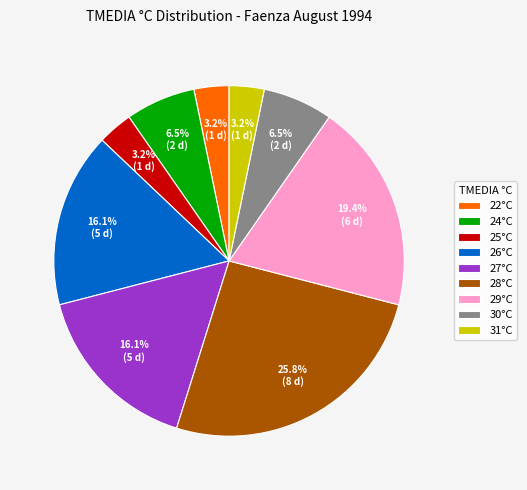

Does 31°C account for over 50% of the chart?

No